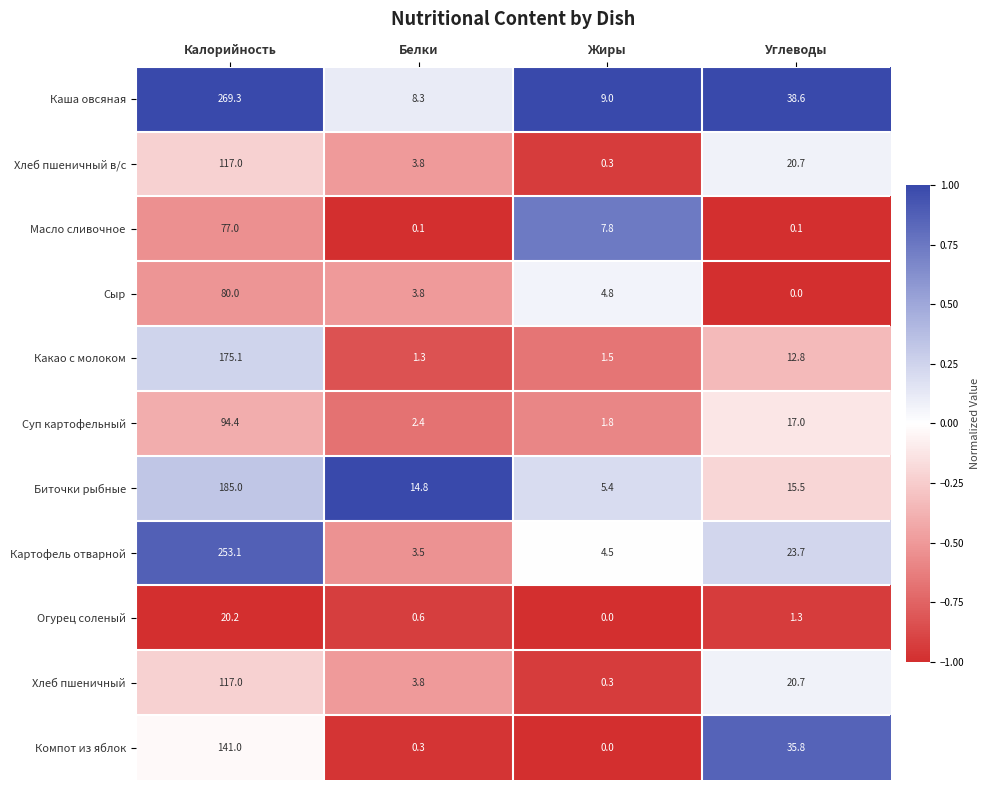

The value of Картофель отварной at Углеводы is 23.7. True or false?

True